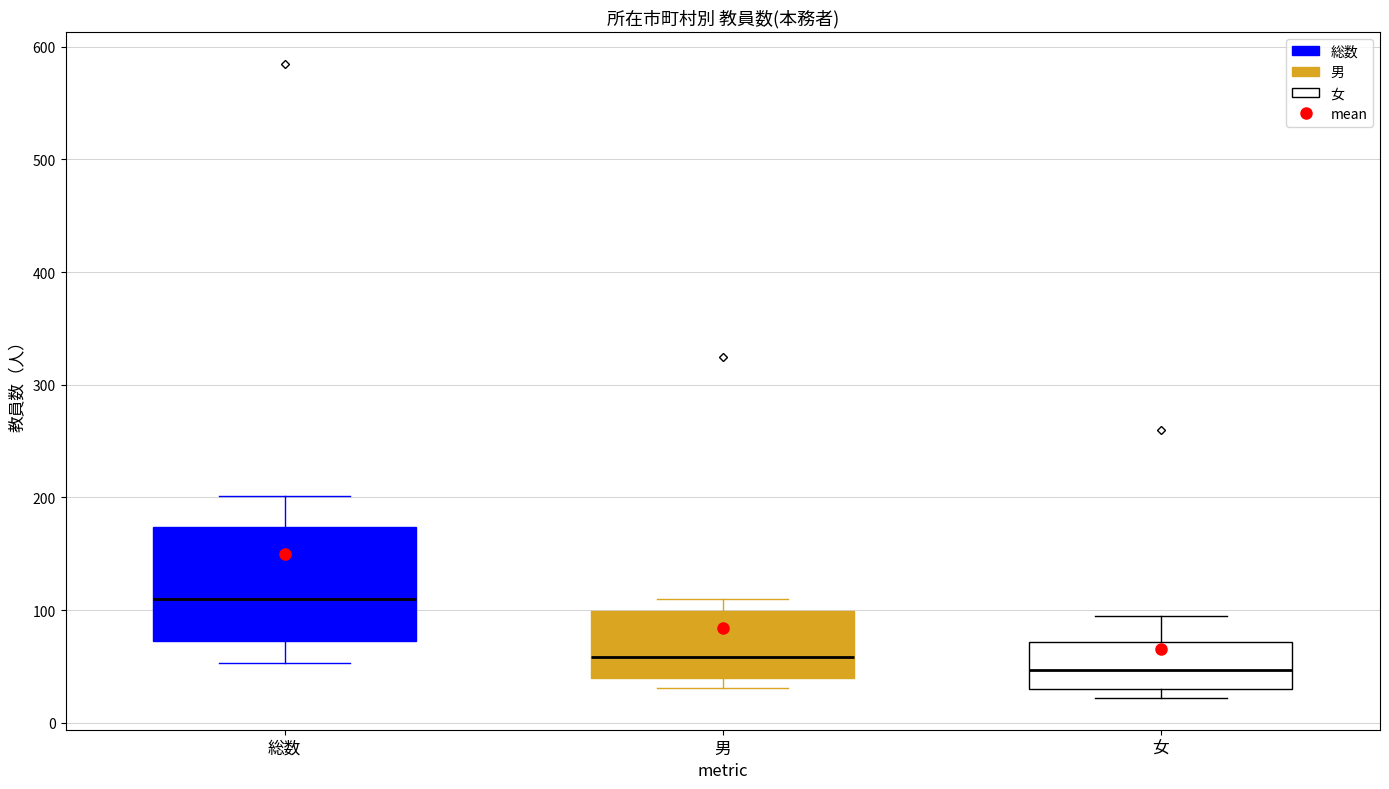

Reading left to right, read every box against the y-axis: the position of its median line, the range the box covers, and the ends of its whiskers. The values are not printed on the chart, so give them approximately, as read against the axis.

総数: median 110, box 70 to 170, whiskers 50 to 200
男: median 60, box 40 to 100, whiskers 30 to 110
女: median 50, box 30 to 70, whiskers 20 to 100